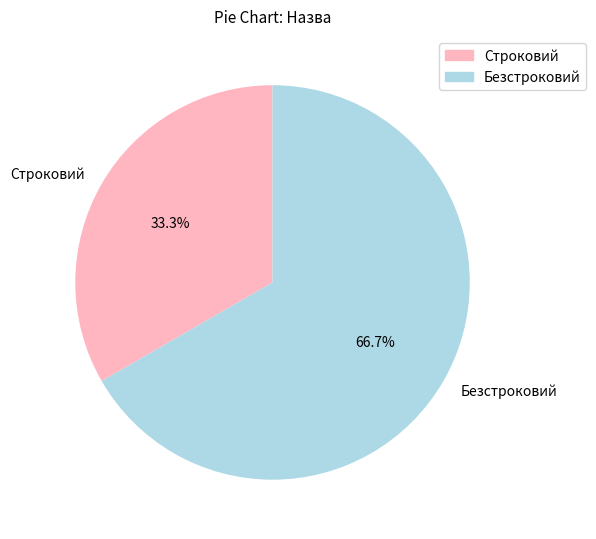

Does any single category account for the majority?

Yes